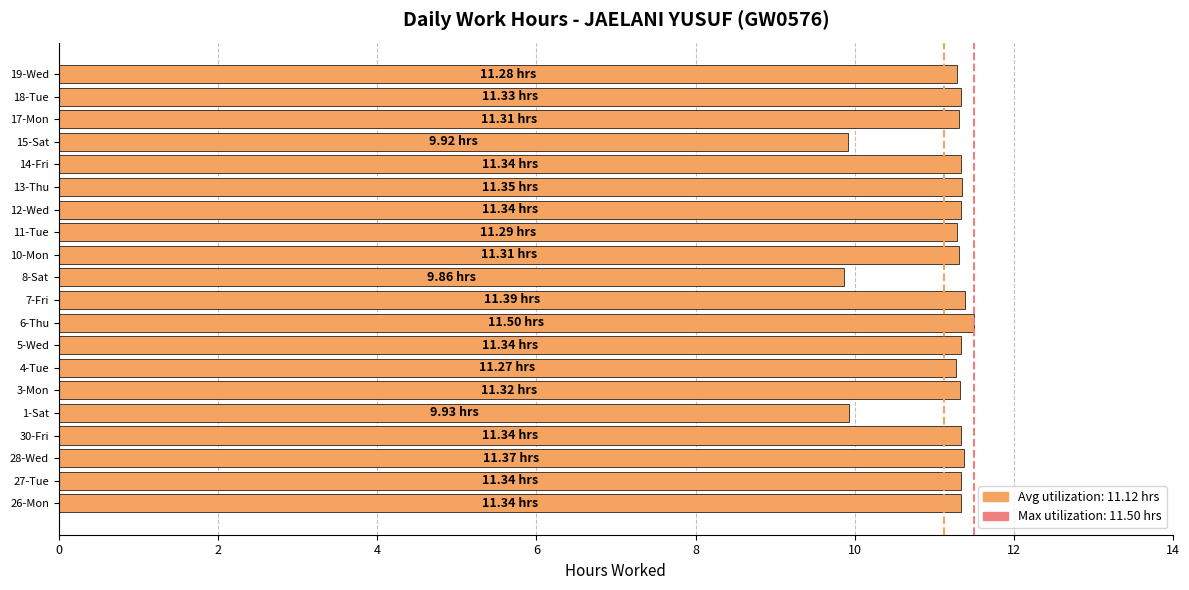

Count the values in the range 11 to 12.

17